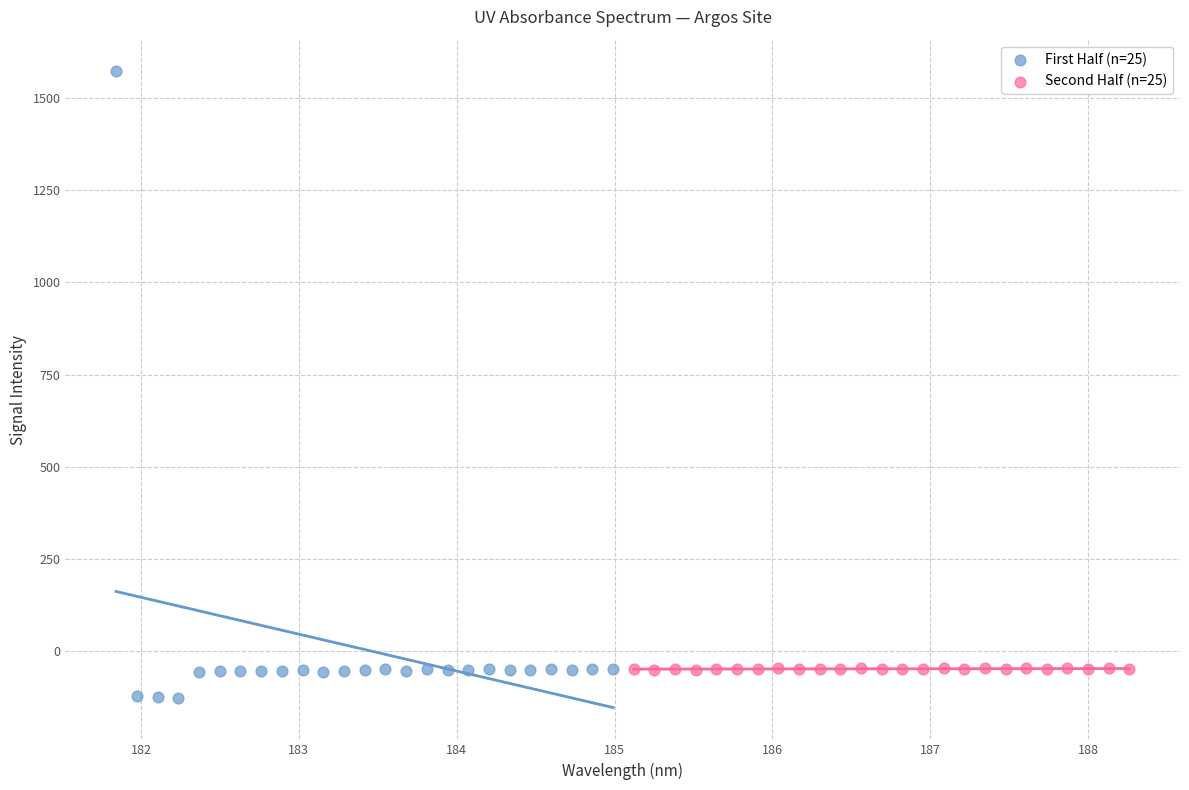

Which series reaches the minimum Y coordinate?

First Half (n=25)